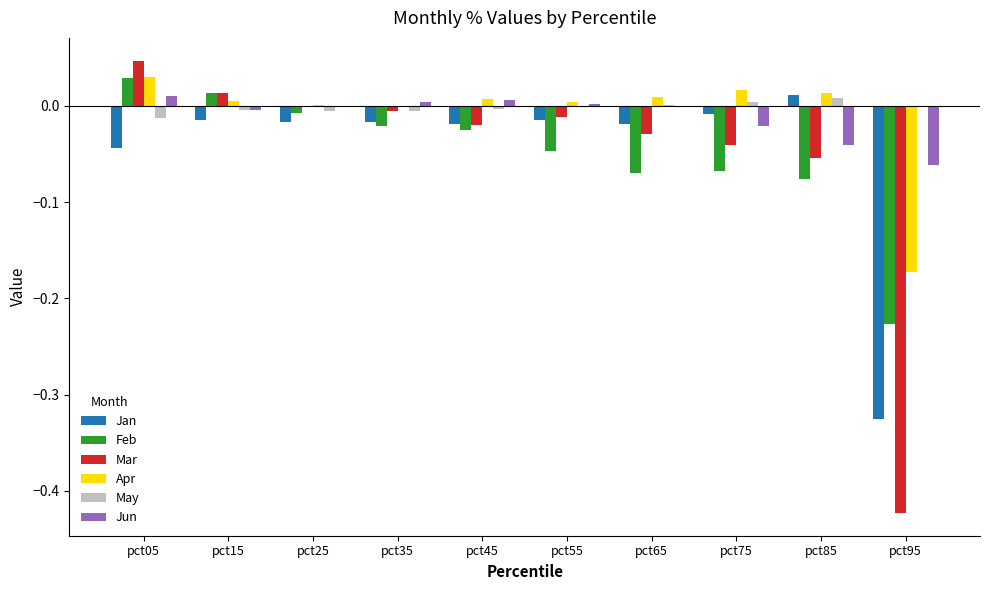

Which series changed the most between pct15 and pct65?

Feb